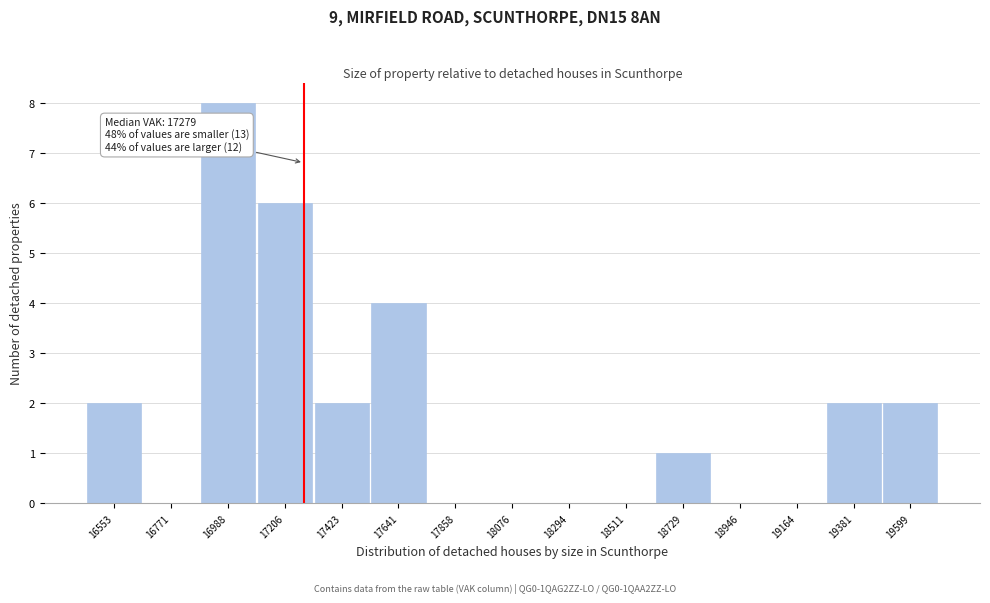

Which range on the x-axis has the tallest bar?

16900 to 17100